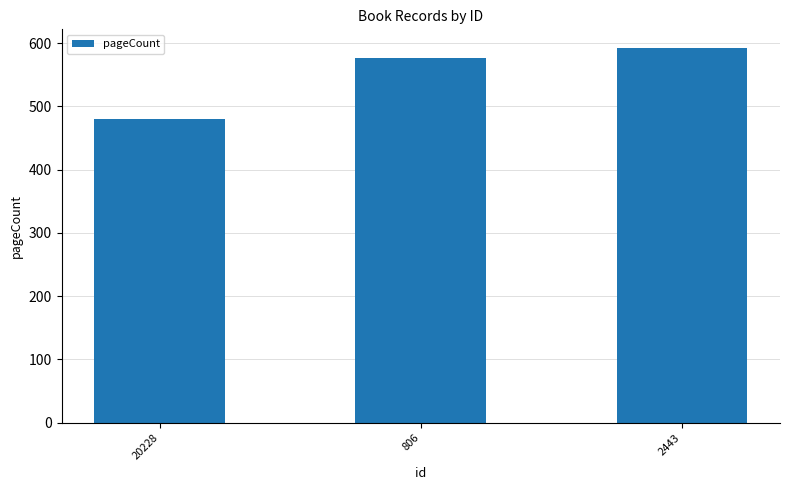

List the labels in order of value, largest first.

2443, 806, 20228